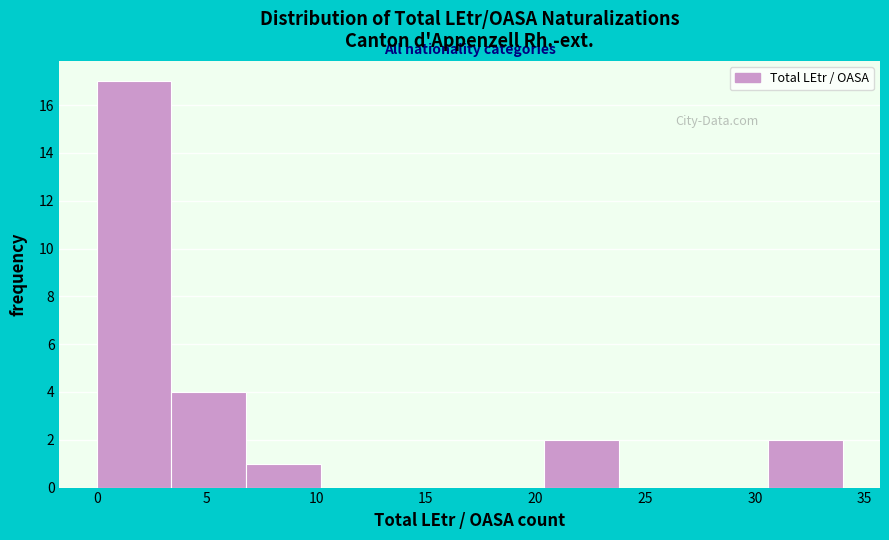

Reading left to right, transcribe this chart: for each bar, give the range it covers on the x-axis and its height. Neither the bar edges nor the heights are printed on the chart, so give them approximately, as read against the axes.

0.0 to 3.4: 17
3.4 to 6.8: 4
6.8 to 10.2: 1
10.2 to 13.6: 0
13.6 to 17.0: 0
17.0 to 20.4: 0
20.4 to 23.8: 2
23.8 to 27.2: 0
27.2 to 30.6: 0
30.6 to 34.0: 2